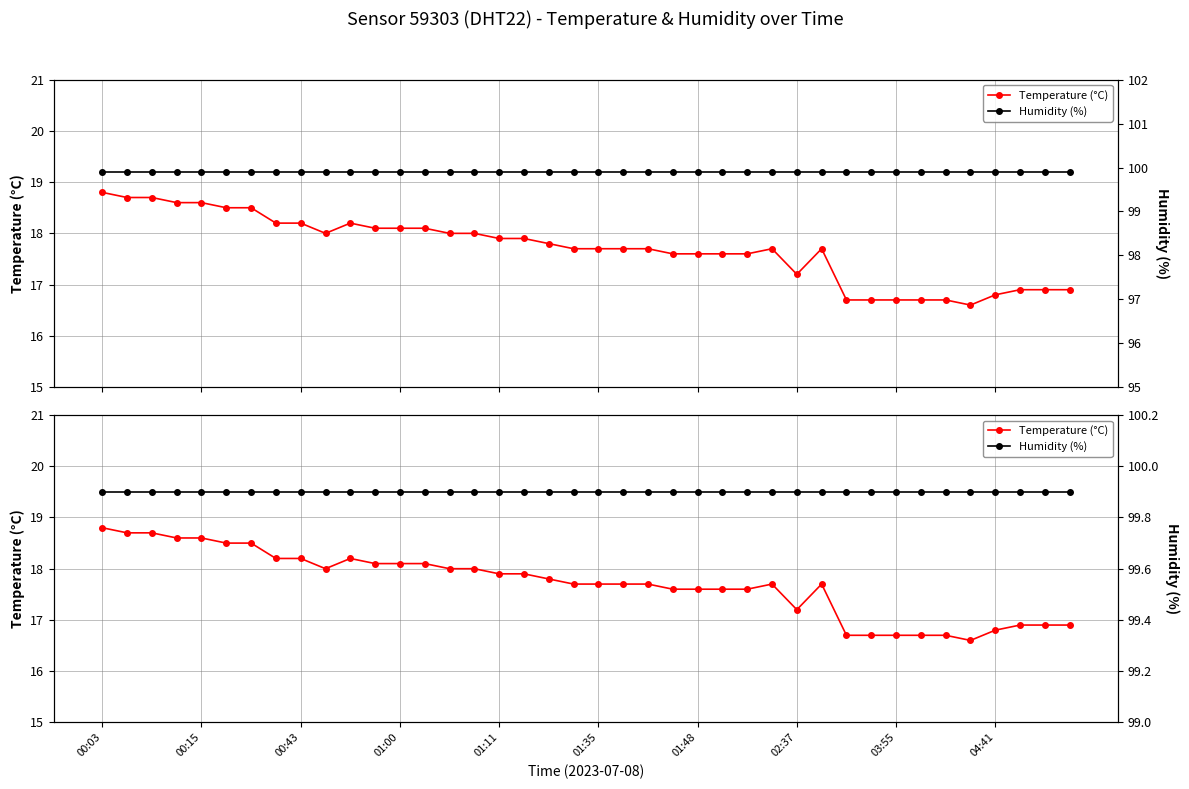

What is the smallest value displayed?

16.6